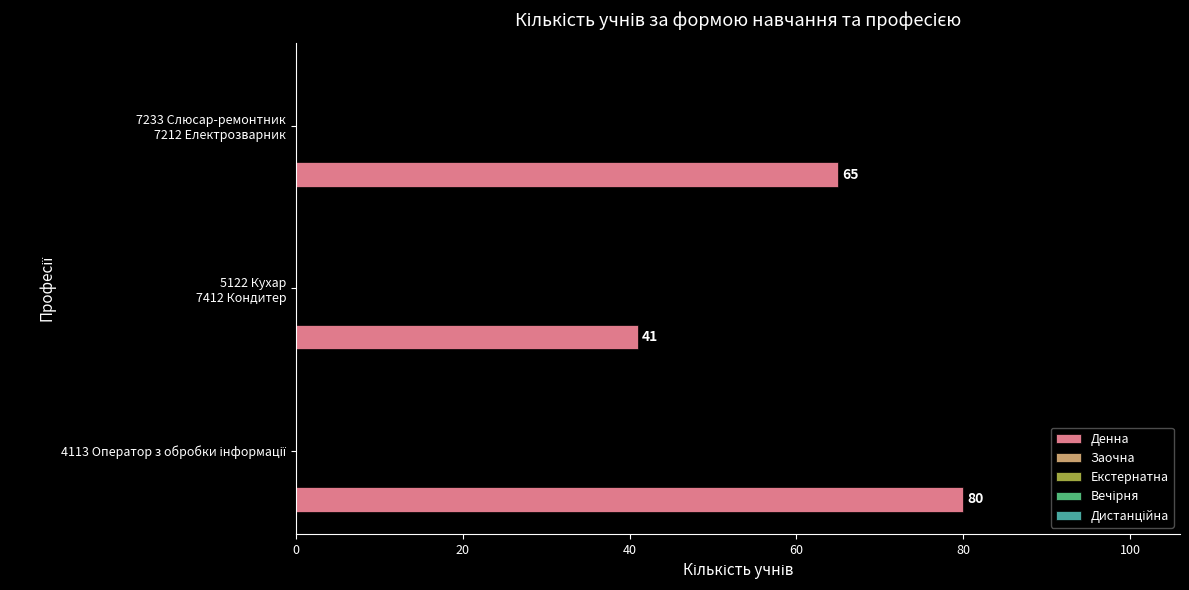

Reading bottom to top, extract all data points from this chart.

80	41	65